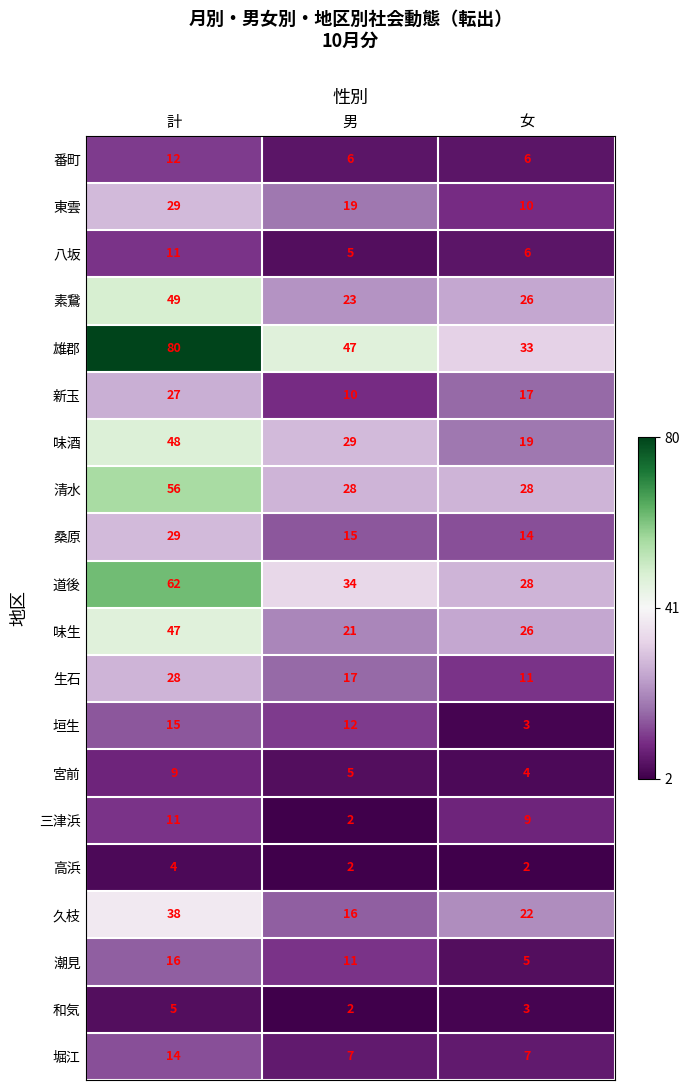

Rank the categories by 三津浜 value from lowest to highest.

男, 女, 計